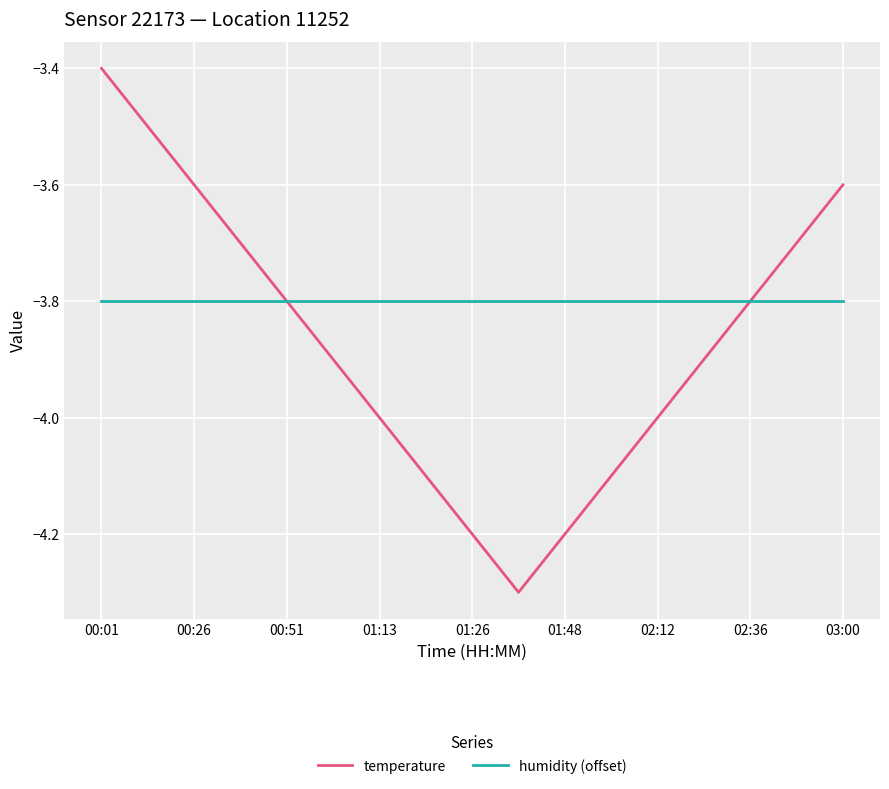

Which series has the largest total across all categories?

humidity (offset)